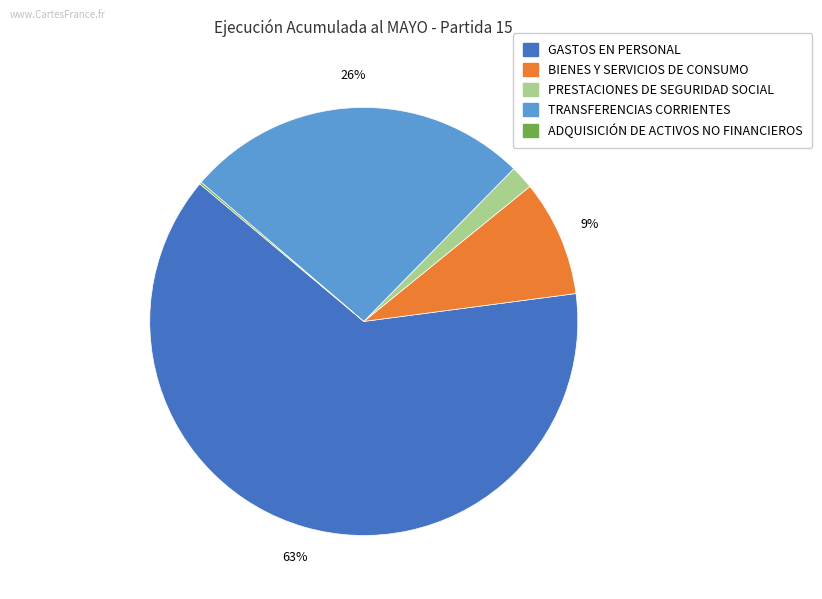

Which has a higher value, PRESTACIONES DE SEGURIDAD SOCIAL or GASTOS EN PERSONAL?

GASTOS EN PERSONAL